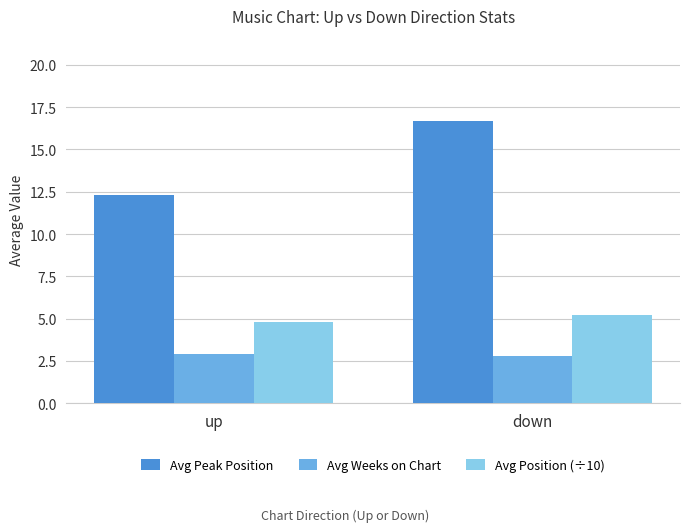

Which series has the largest range (max minus min)?

Avg Peak Position